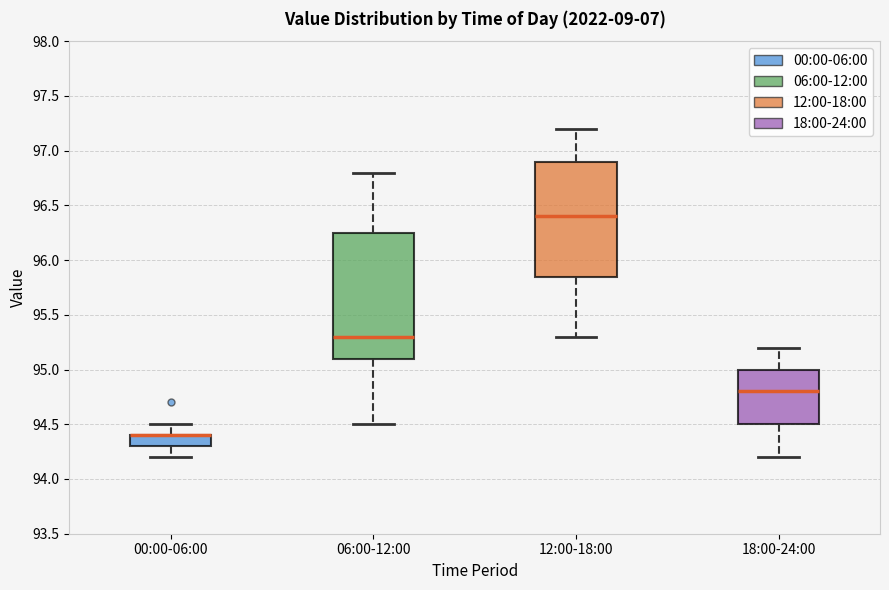

Reading left to right, transcribe this box plot: for each box, give where its median line is, the range the box spans, and where its two whiskers end, as read against the y-axis. The values are not printed on the chart, so give them approximately, as read against the axis.

00:00-06:00: median 94.40 (drawn on the box's upper edge), box 94.30 to 94.40, whiskers 94.20 to 94.50
06:00-12:00: median 95.30, box 95.10 to 96.25, whiskers 94.50 to 96.80
12:00-18:00: median 96.40, box 95.85 to 96.90, whiskers 95.30 to 97.20
18:00-24:00: median 94.80, box 94.50 to 95.00, whiskers 94.20 to 95.20